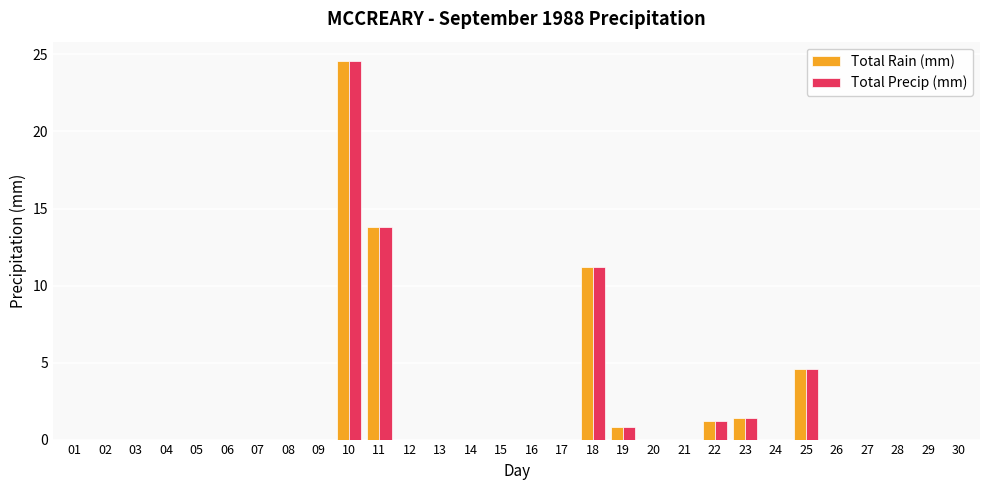

Which category has the highest value across all series?

10